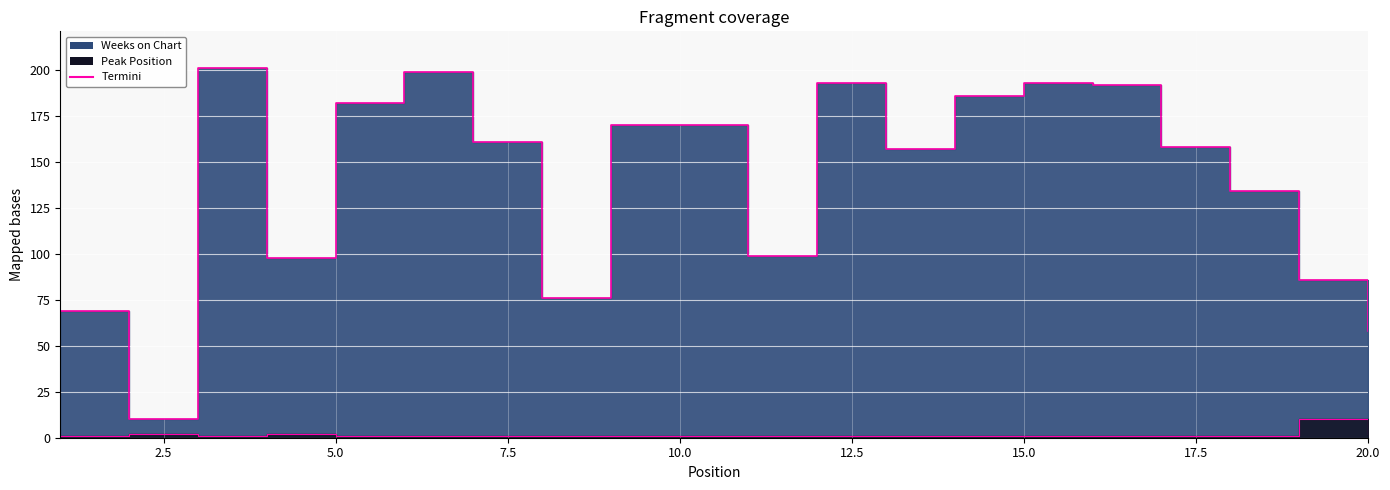

Where is the first local minimum for Weeks on Chart?

2